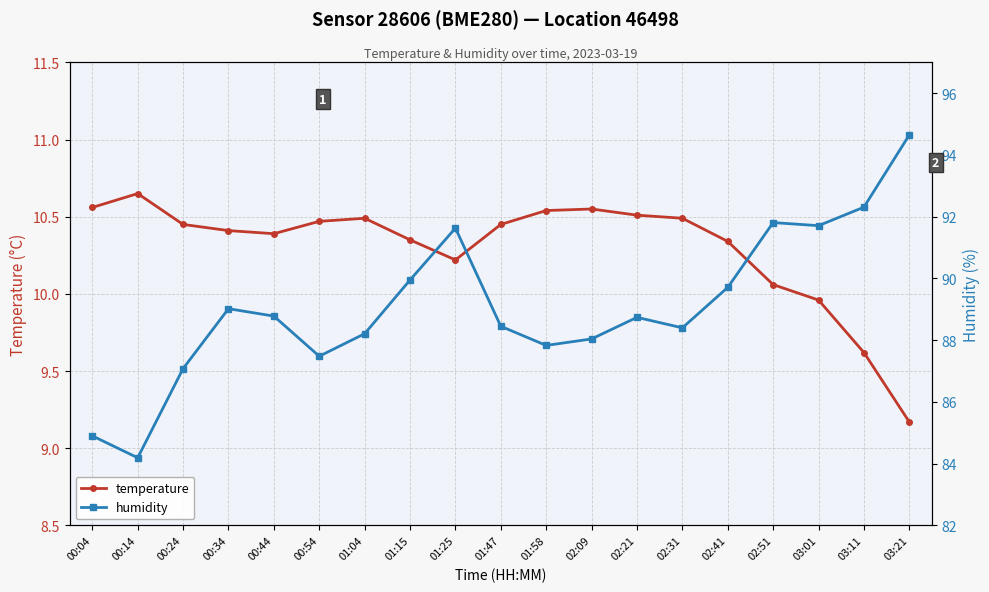

Reading left to right, what are all the values shown in this chart?

temperature: 00:04=10.6	00:14=10.7	00:24=10.4	00:34=10.4	00:44=10.4	00:54=10.5	01:04=10.5	01:15=10.3	01:25=10.2	01:47=10.4	01:58=10.5	02:09=10.6	02:21=10.5	02:31=10.5	02:41=10.3	02:51=10.1	03:01=10.0	03:11=9.6	03:21=9.2
humidity: 00:04=84.9	00:14=84.2	00:24=87.1	00:34=89.0	00:44=88.8	00:54=87.5	01:04=88.2	01:15=90.0	01:25=91.6	01:47=88.5	01:58=87.8	02:09=88.0	02:21=88.7	02:31=88.4	02:41=89.7	02:51=91.8	03:01=91.7	03:11=92.3	03:21=94.7